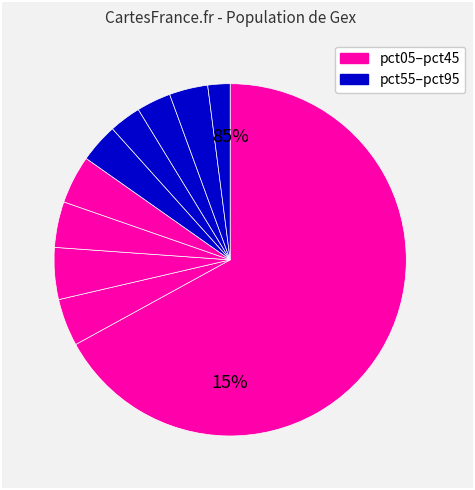

To the nearest percent, what is the difference between the largest and smallest slice percentages?

65%